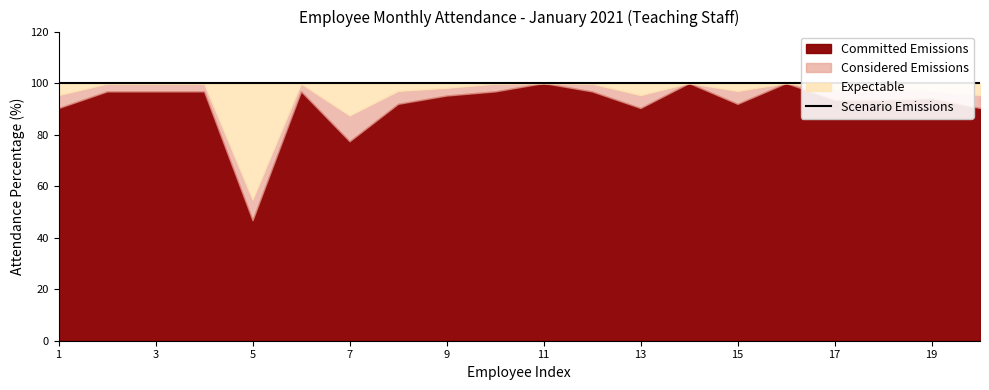

Is it true that Expectable equals 6.8 at JYOTHI K?

False